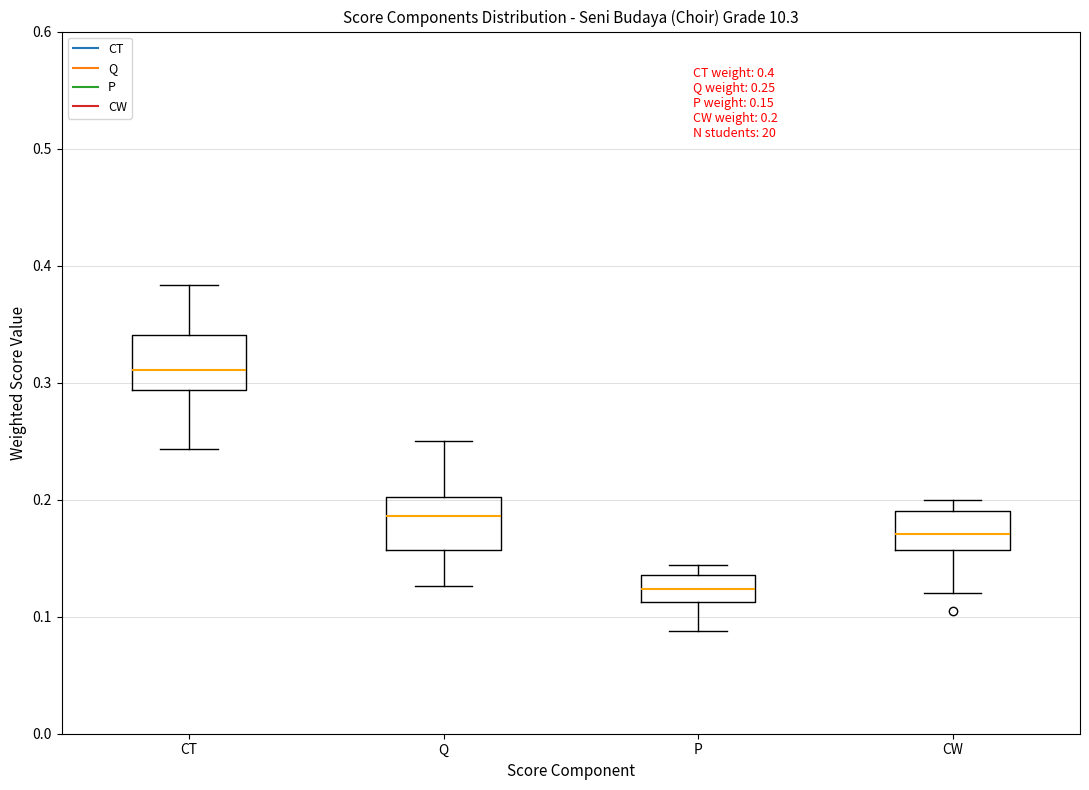

Which box's median line is the lowest?

P